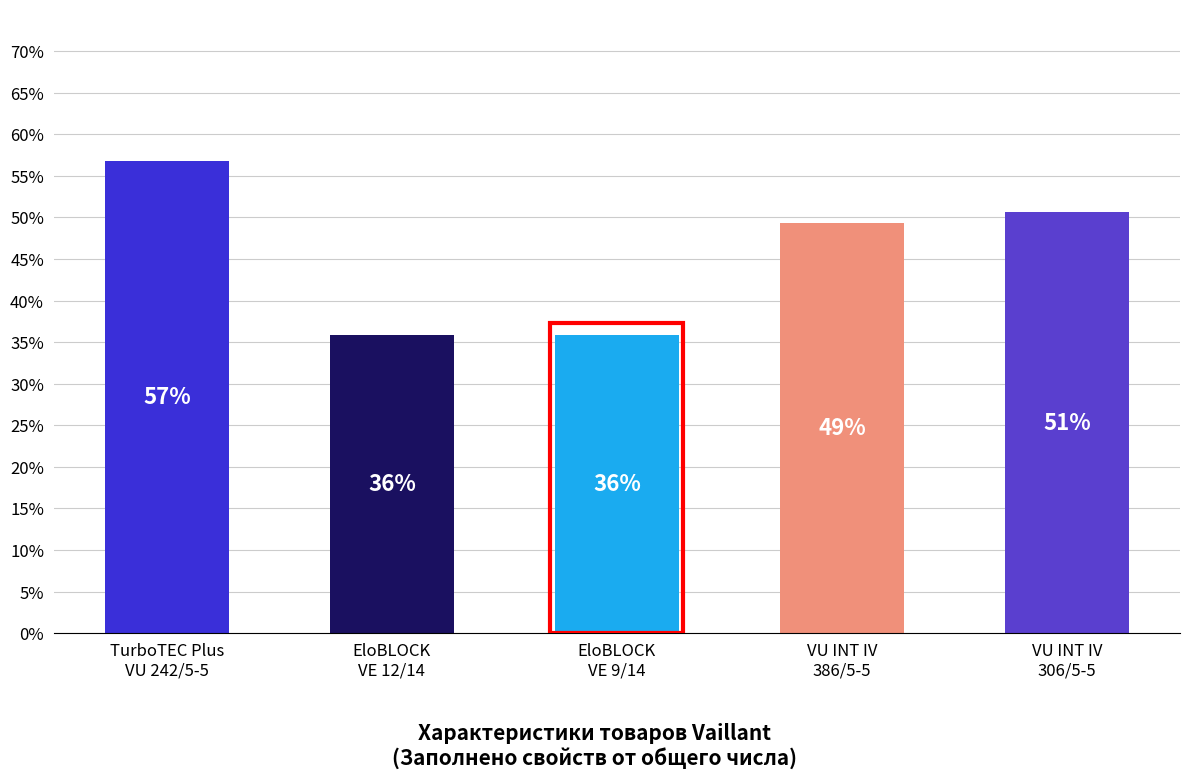

Reading left to right, extract all data points from this chart.

56.8	35.8	35.8	49.4	50.6